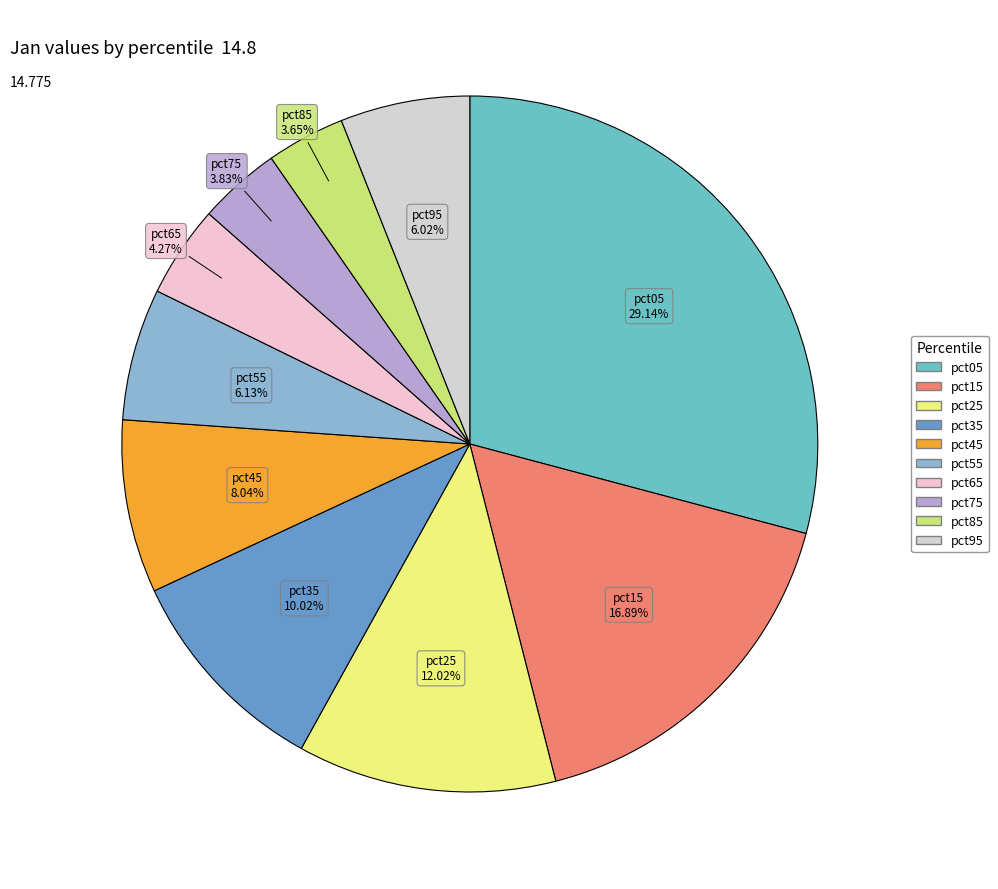

What portion of the pie excludes pct35?

90.0%